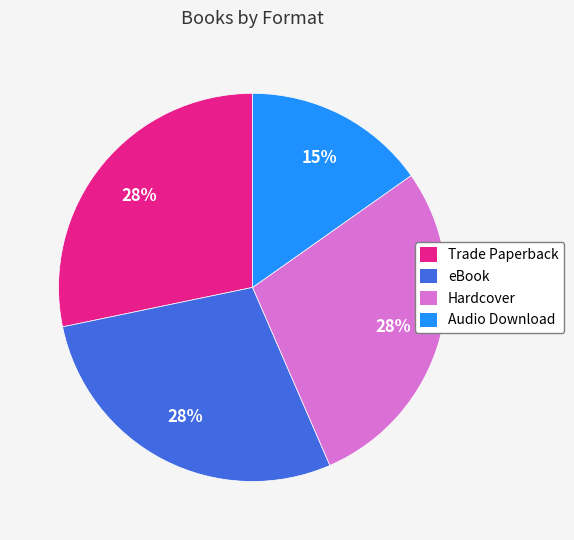

True or false: eBook accounts for 28% of the total.

True